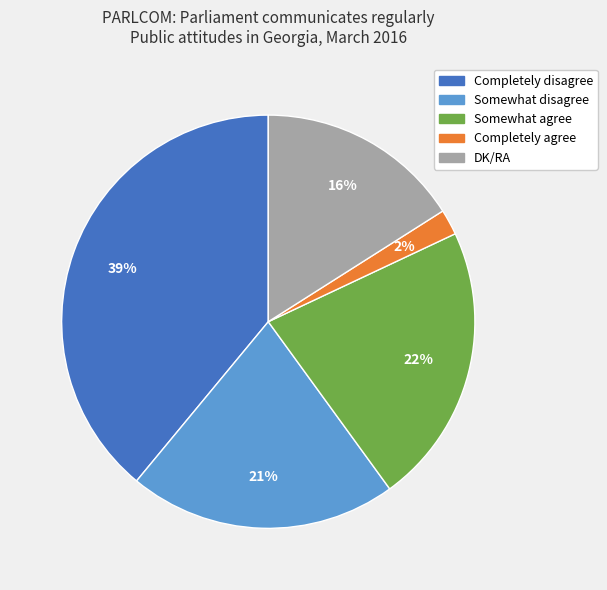

What is the largest slice in the pie chart?

Completely disagree